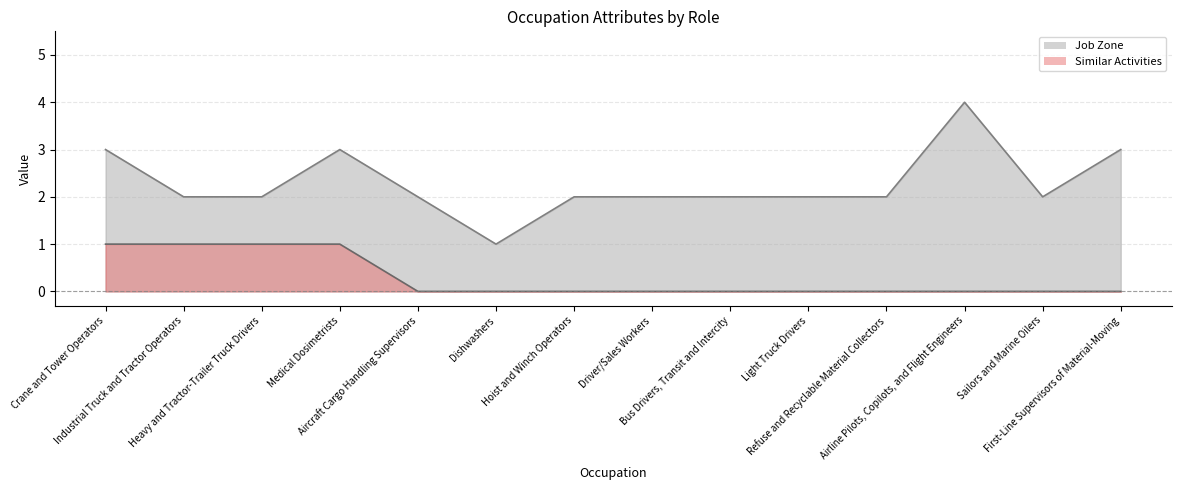

True or false: Similar Activities and Job Zone intersect in this chart.

False